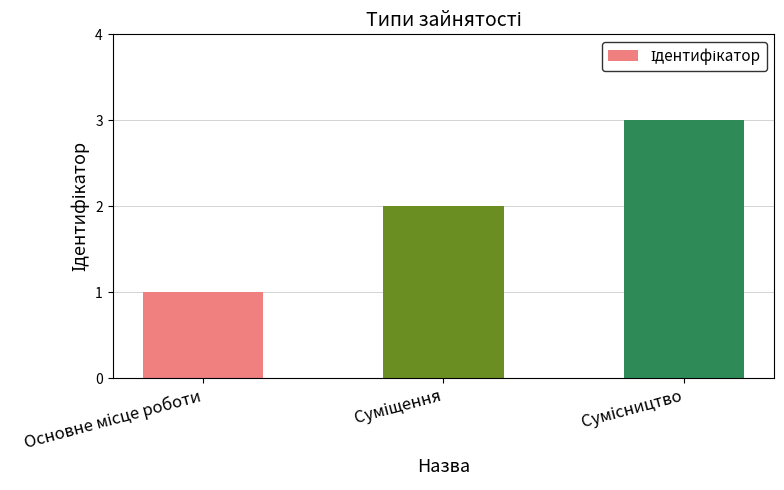

What is the sum of all values?

6